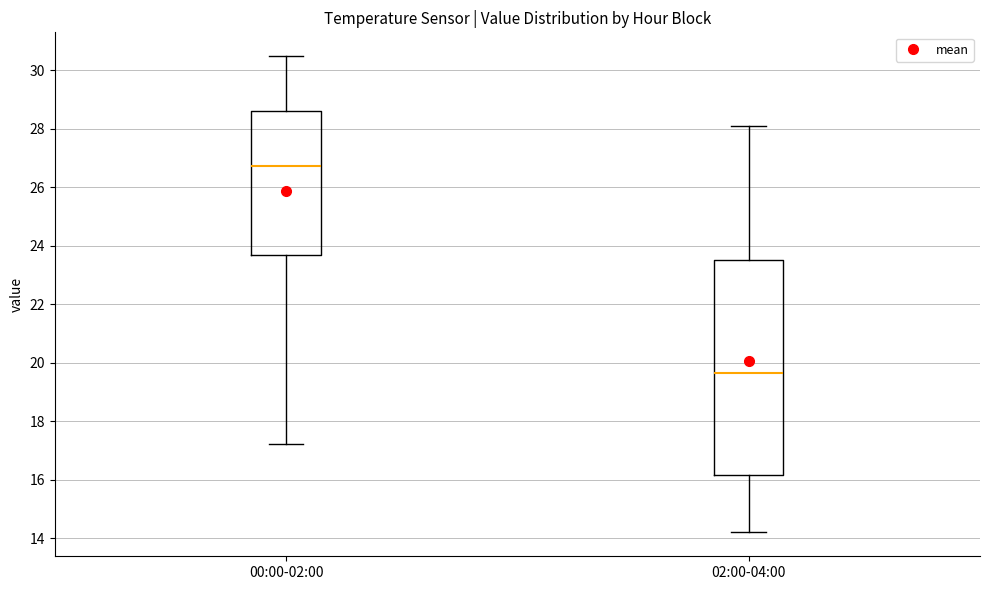

Reading left to right, read every box against the y-axis: the position of its median line, the range the box covers, and the ends of its whiskers. The values are not printed on the chart, so give them approximately, as read against the axis.

00:00-02:00: median 26.8, box 23.6 to 28.6, whiskers 17.2 to 30.4
02:00-04:00: median 19.6, box 16.2 to 23.6, whiskers 14.2 to 28.2